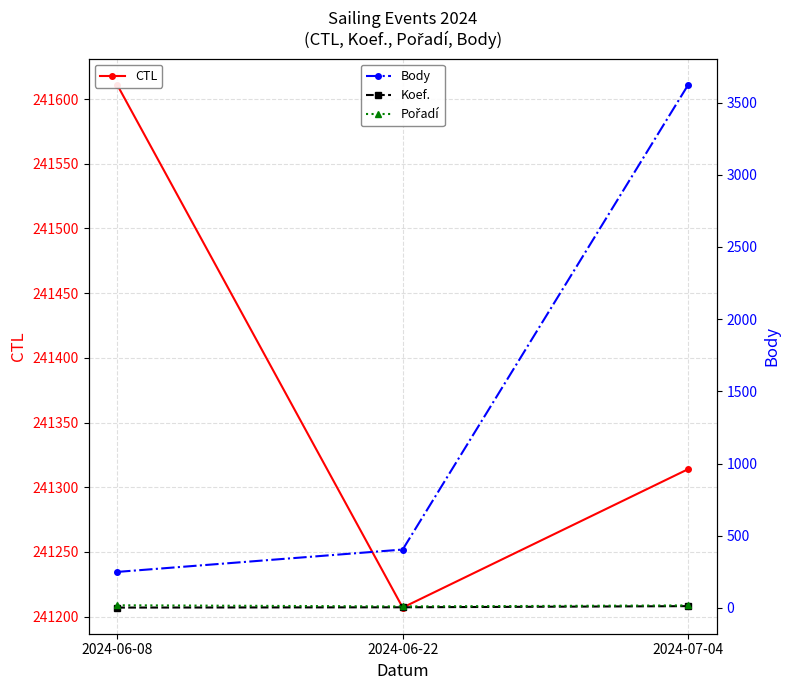

What are all the series names shown in the legend?

CTL, Body, Koef., Pořadí